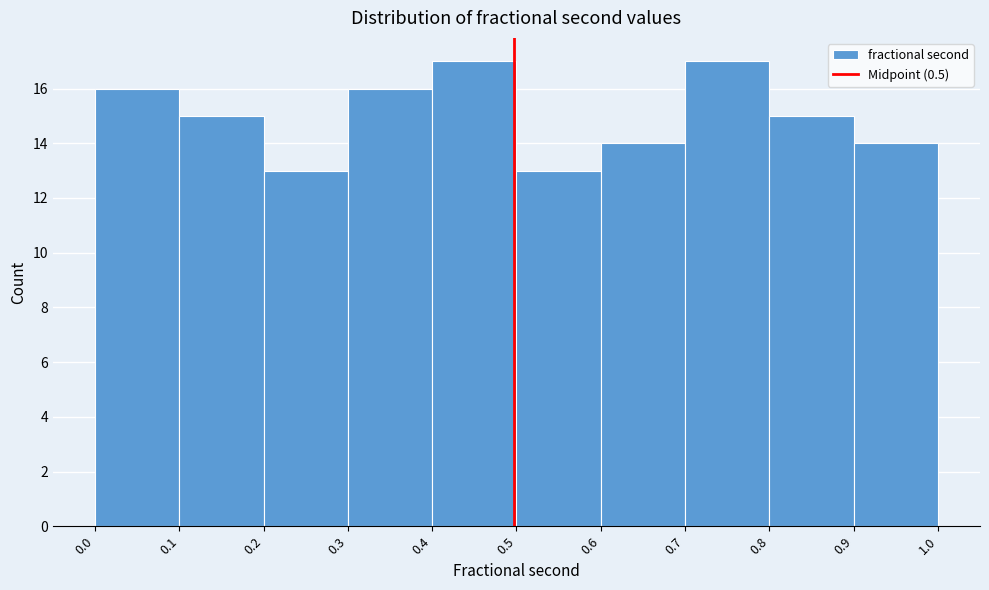

Reading left to right, transcribe this chart: for each bar, give the range it covers on the x-axis and its height. The values are not printed on the chart, so give them approximately, as read against the axis.

0.0 to 0.1: 16
0.1 to 0.2: 15
0.2 to 0.3: 13
0.3 to 0.4: 16
0.4 to 0.5: 17
0.5 to 0.6: 13
0.6 to 0.7: 14
0.7 to 0.8: 17
0.8 to 0.9: 15
0.9 to 1.0: 14